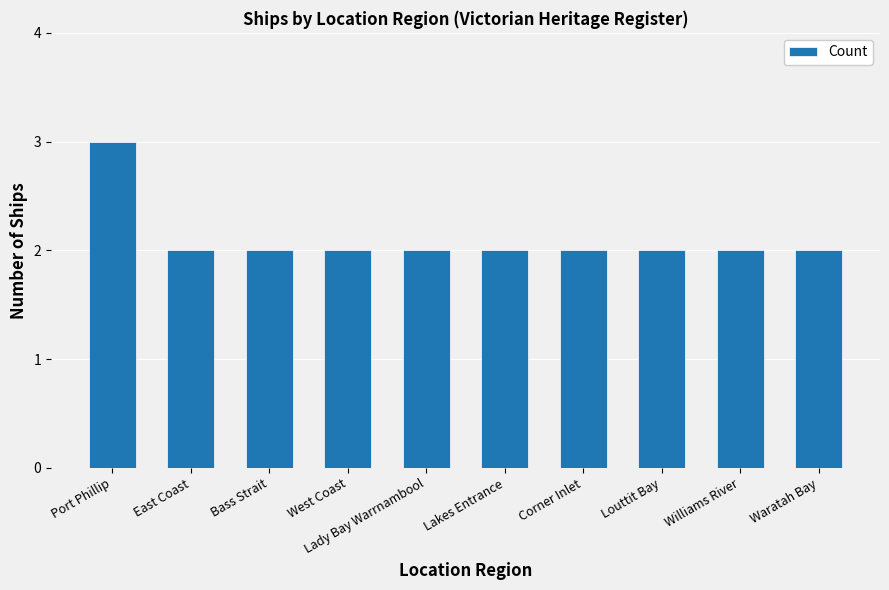

What position from the left is Lakes Entrance?

6